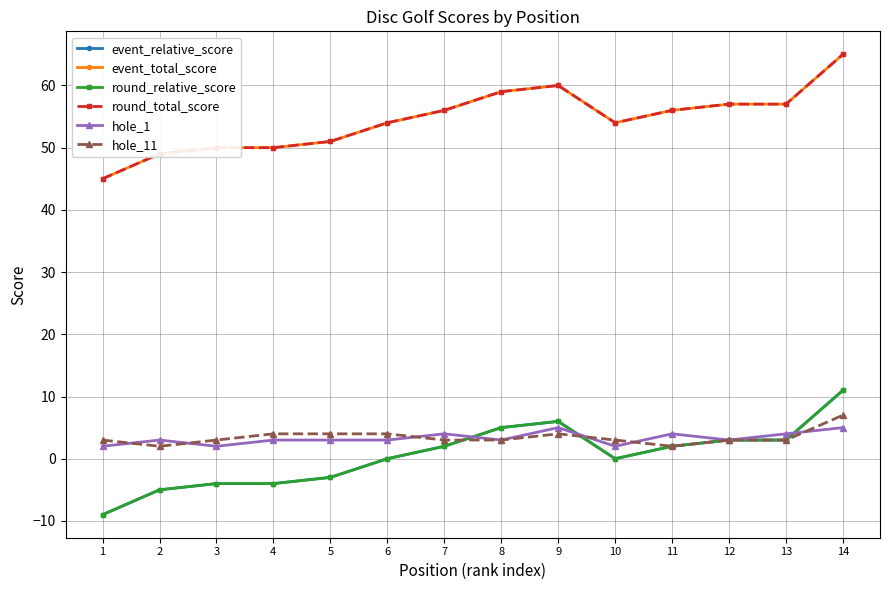

Does the chart have visible grid lines?

Yes